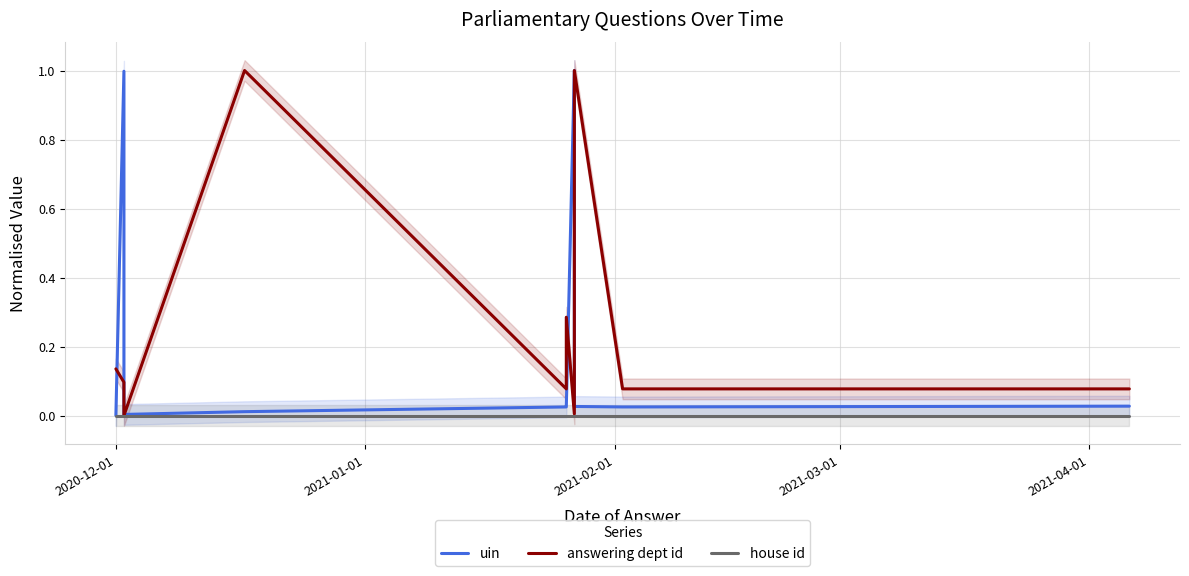

Between 2020-12-01 and 2021-03-01, which series saw the biggest shift?

answering dept id